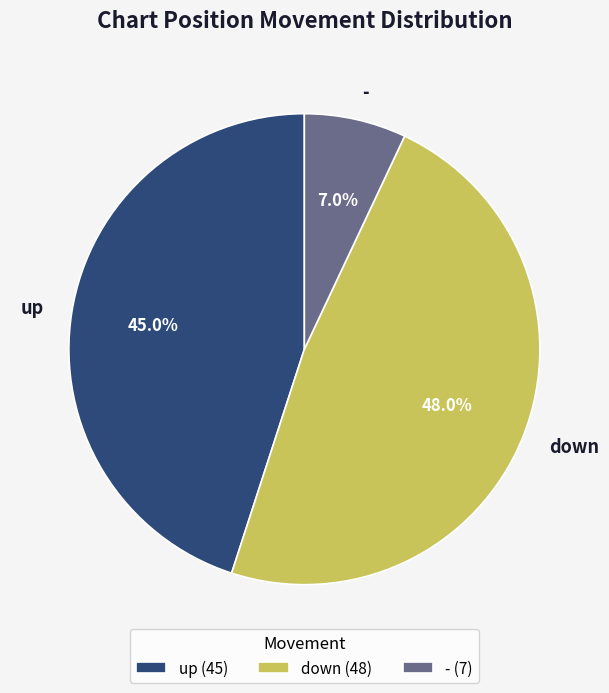

What percentage is the - slice, to the nearest percent?

7%